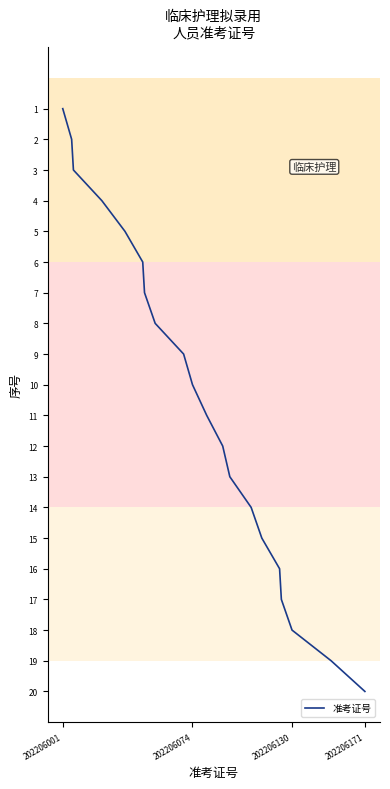

Is this an area chart (filled region under the line)?

No